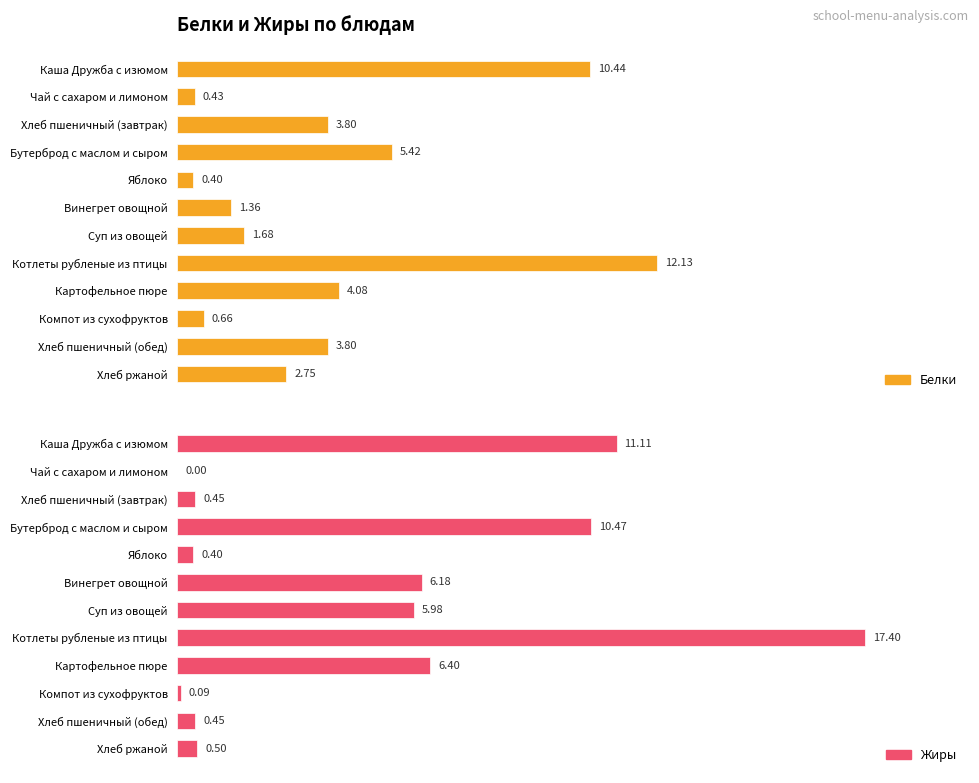

How many bars are there in total?

24